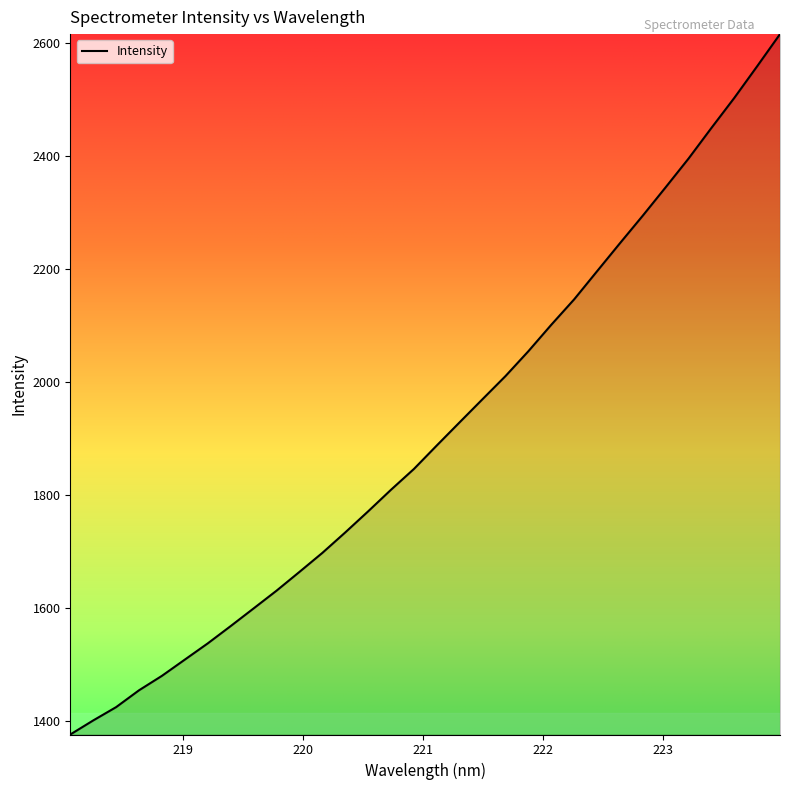

What is the minimum value shown in the chart?

1376.1